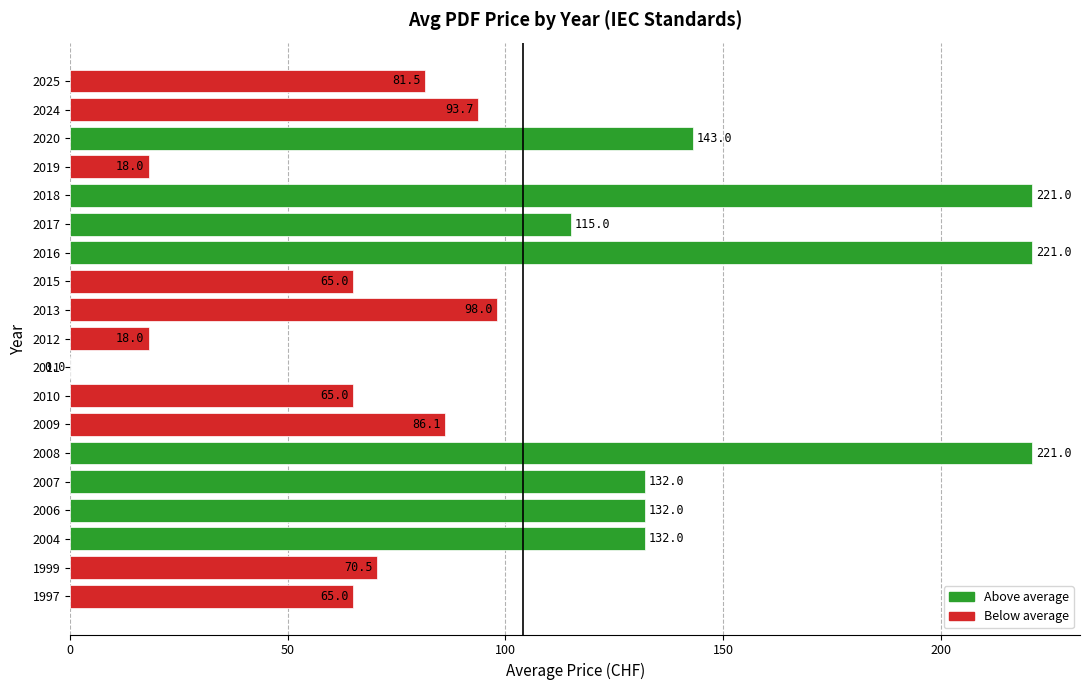

What is the greatest value displayed?

221.0